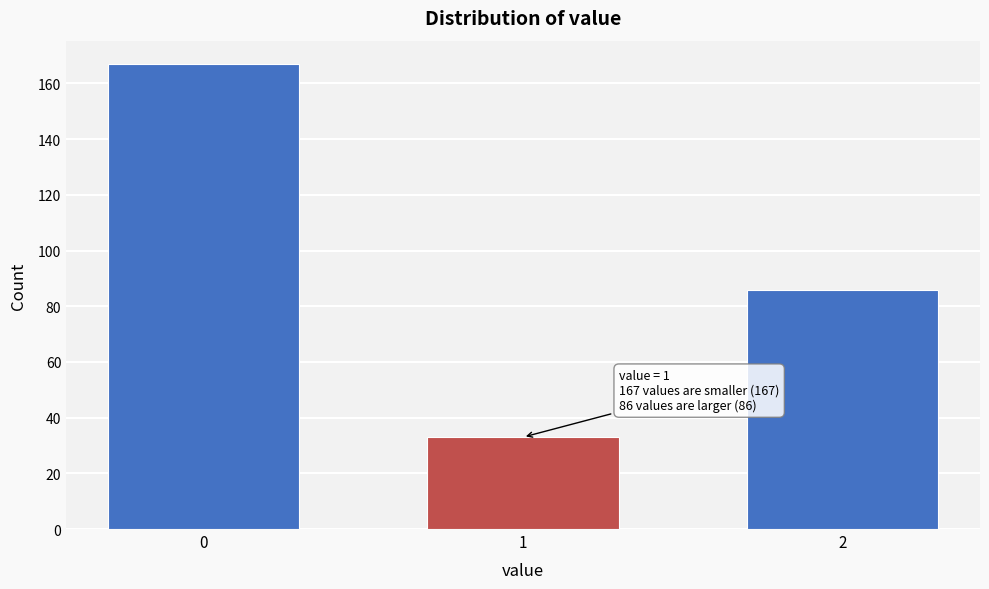

Reading left to right, what are all the values shown in this chart?

0=167	1=33	2=86